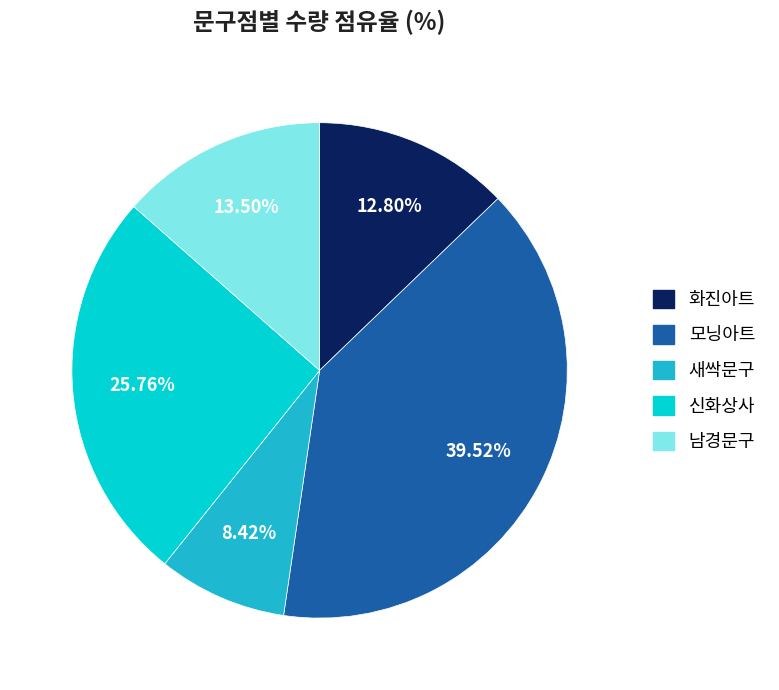

Is there any slice that represents more than half of the pie?

No